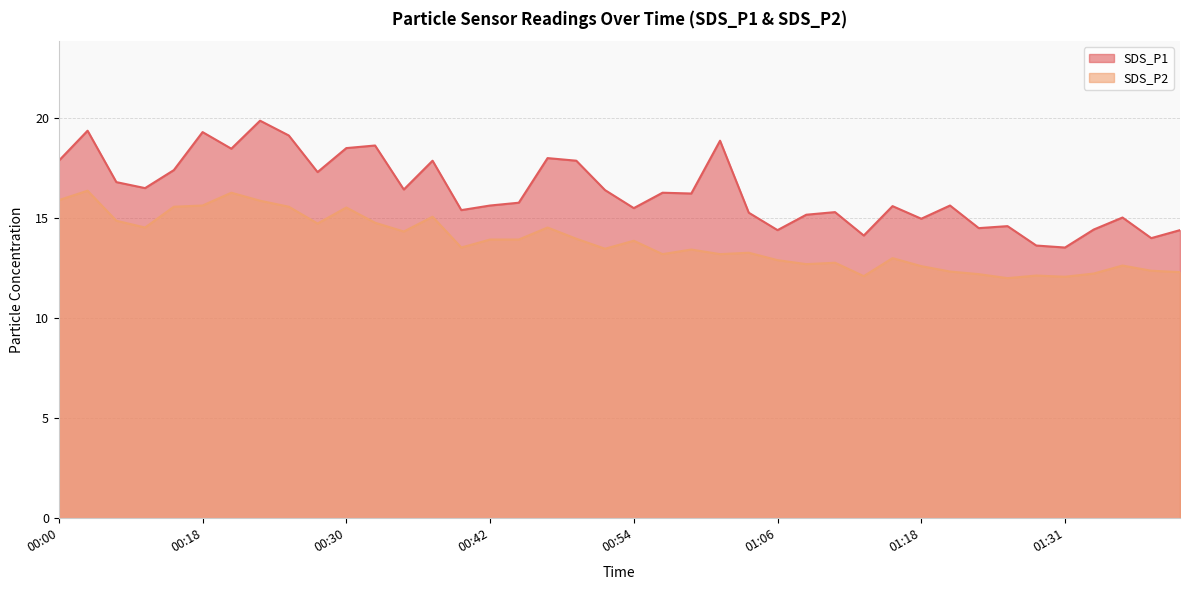

What is the sum of all SDS_P1 values?

654.0